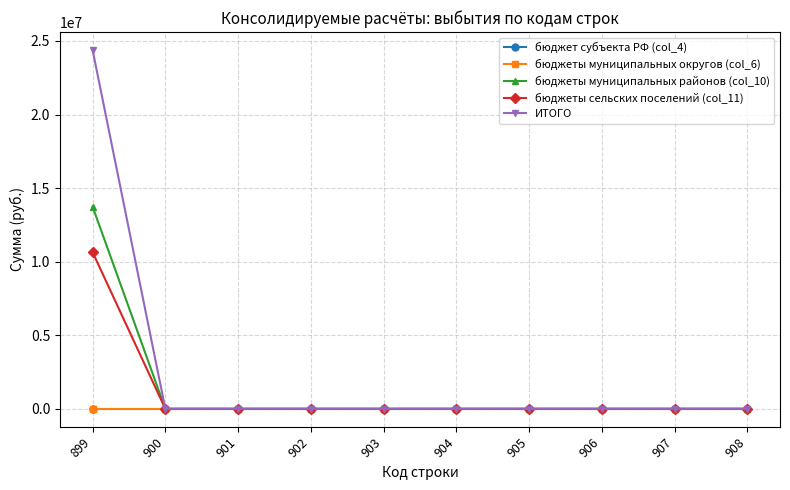

Reading left to right, what are all the values shown in this chart?

бюджет субъекта РФ (col_4): 0	0	0	0	0	0	0	0	0	0
бюджеты муниципальных округов (col_6): 0	0	0	0	0	0	0	0	0	0
бюджеты муниципальных районов (col_10): 13739389	0	0	0	0	0	0	0	0	0
бюджеты сельских поселений (col_11): 10645228	0	0	0	0	0	0	0	0	0
ИТОГО: 24384617	0	0	0	0	0	0	0	0	0